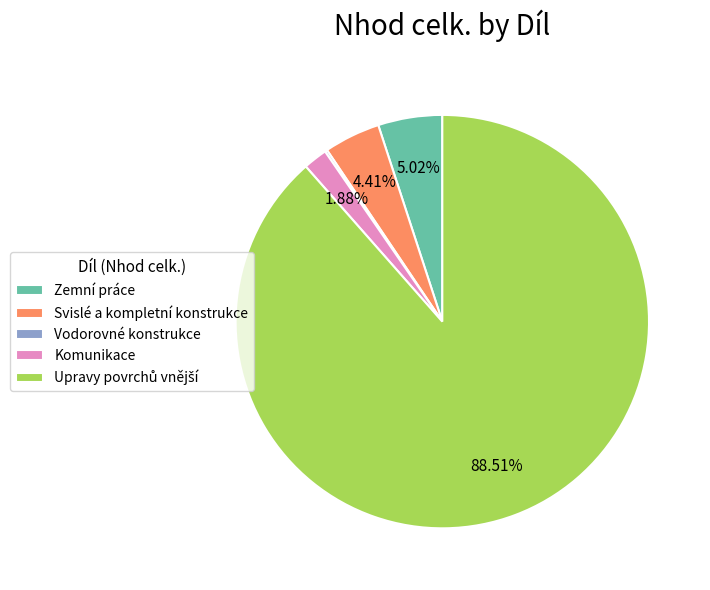

Do Zemní práce and Svislé a kompletní konstrukce together represent more than half of the pie?

No